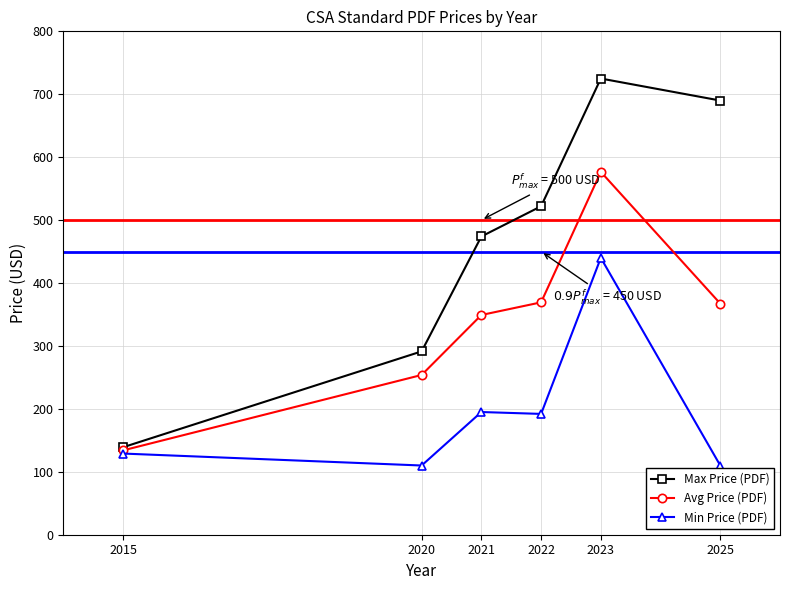

Which series has the largest total across all categories?

Max Price (PDF)